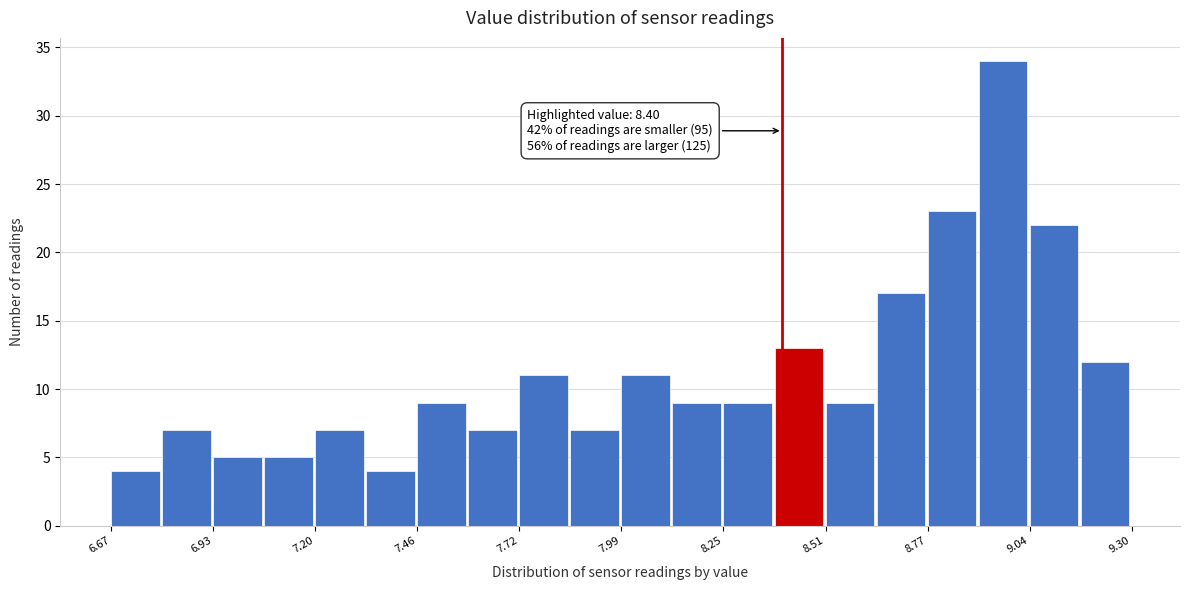

Around what value on the x-axis is the tallest bar? Give the approximate position of its centre, as read against the axis.

8.95